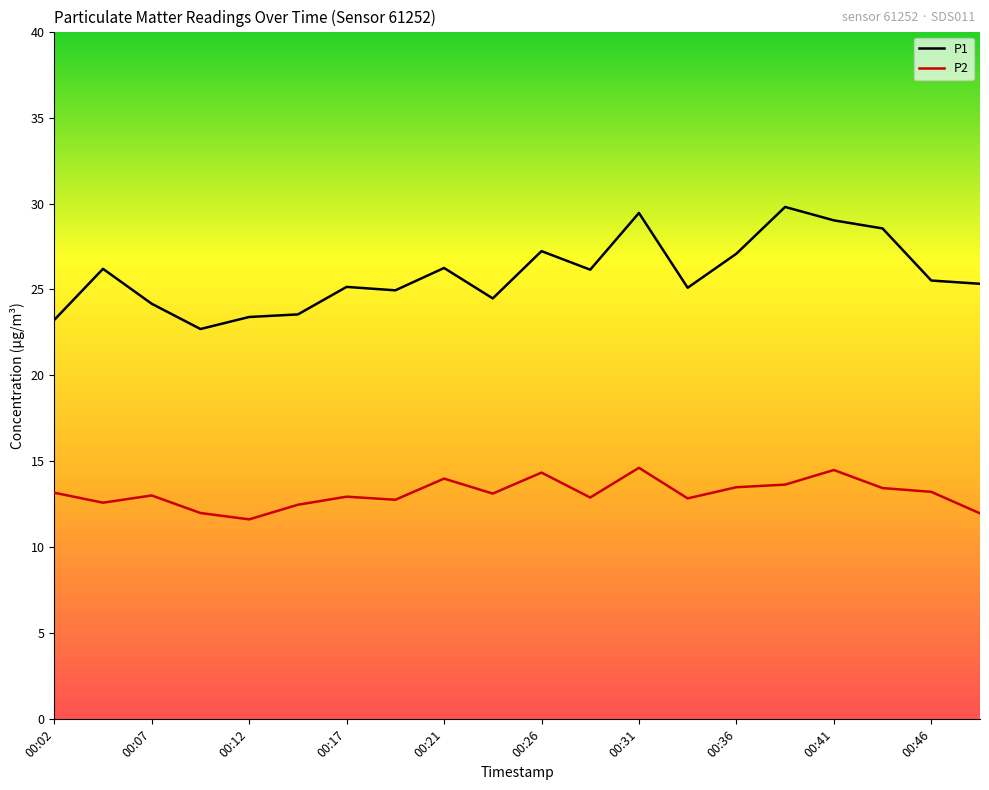

Is this an area chart (filled region under the line)?

No